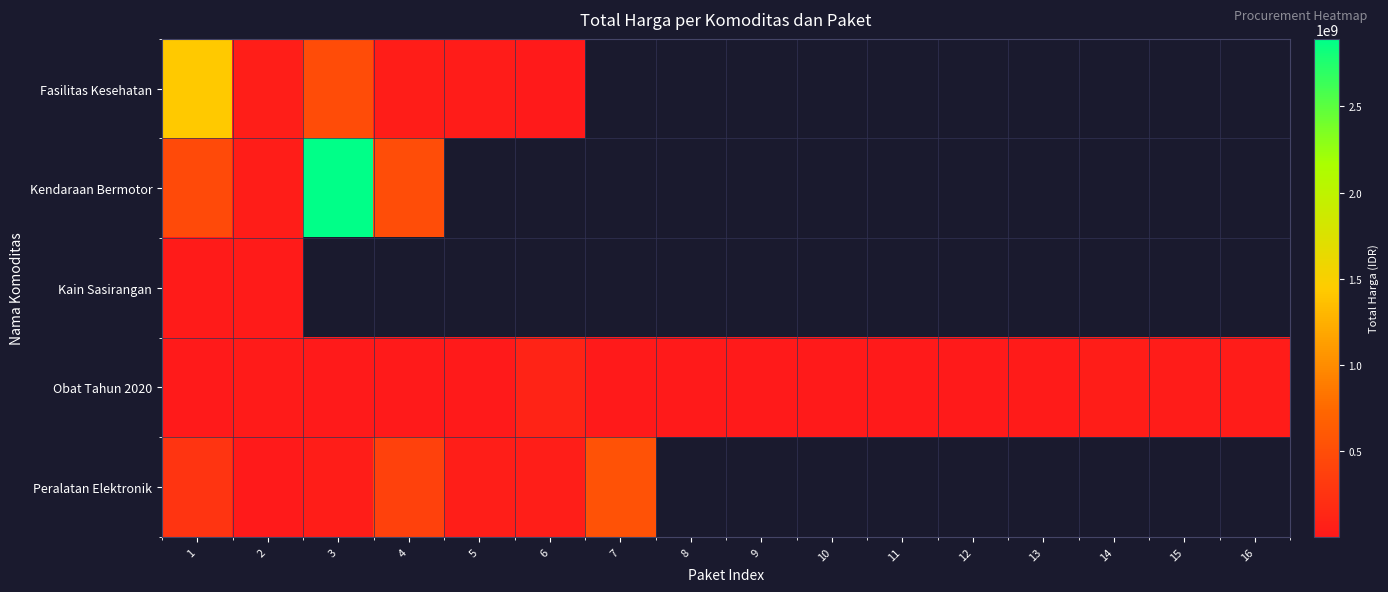

Which category has the lowest value across all series?

5